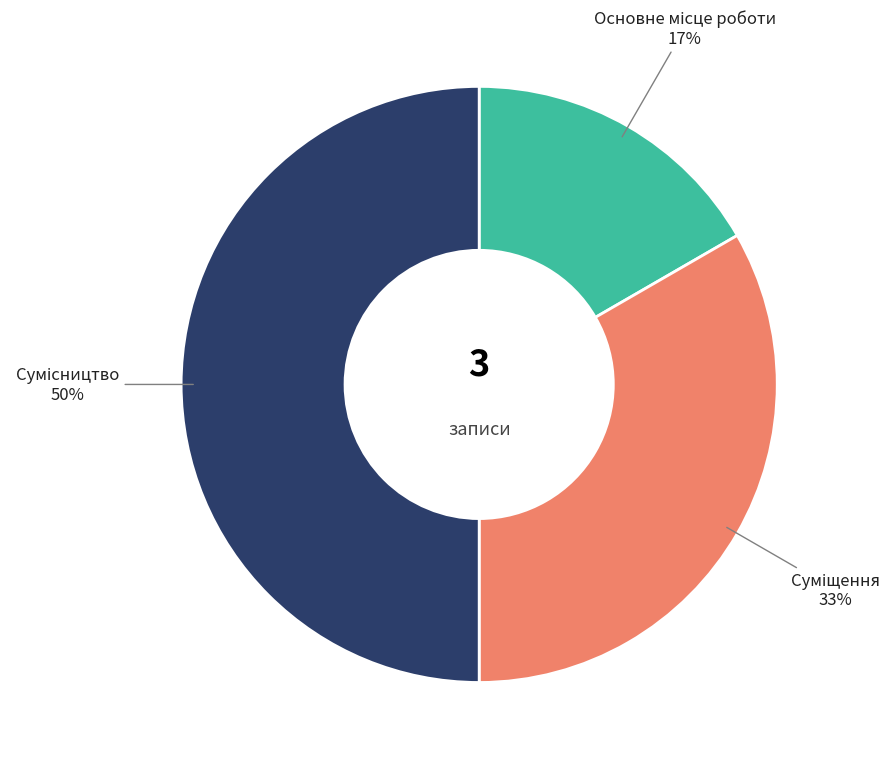

Count the number of slices in the pie.

3